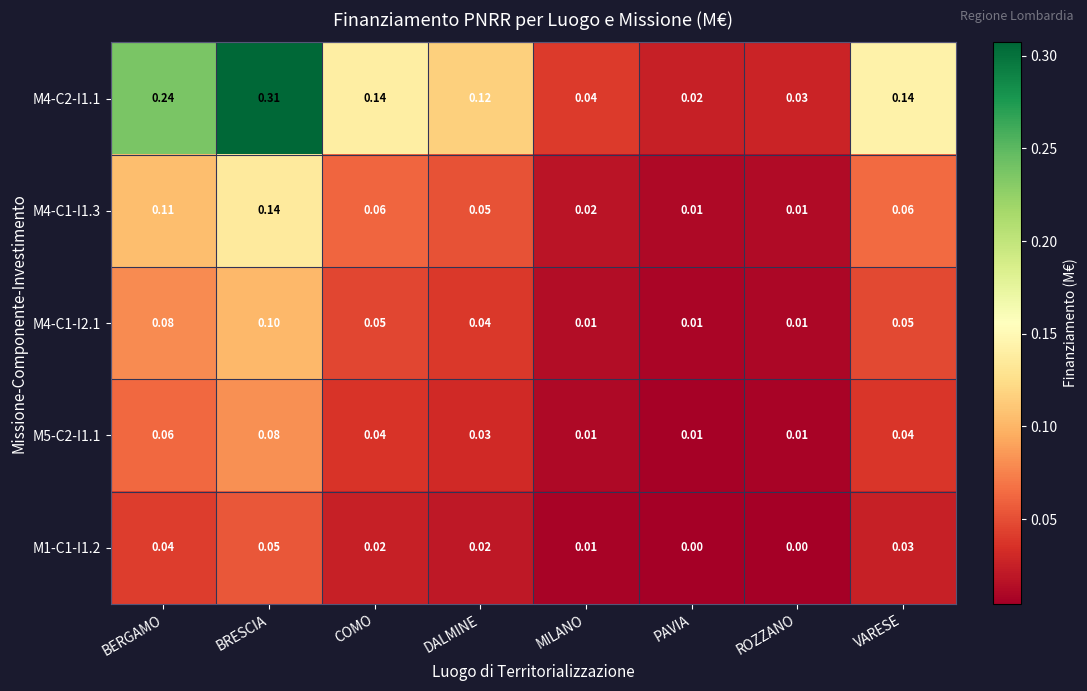

At which category is the sum across all series the highest?

BRESCIA